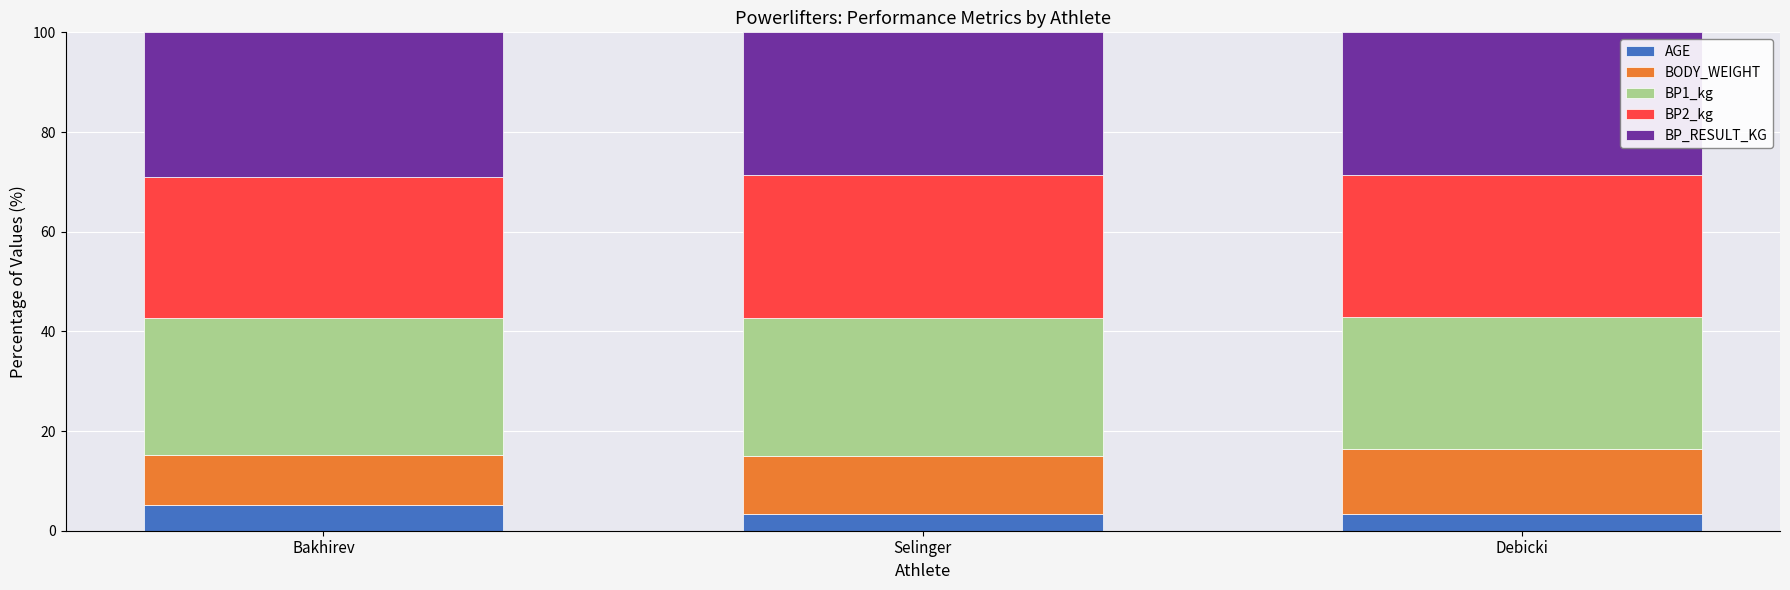

How many data points does each series have?

3